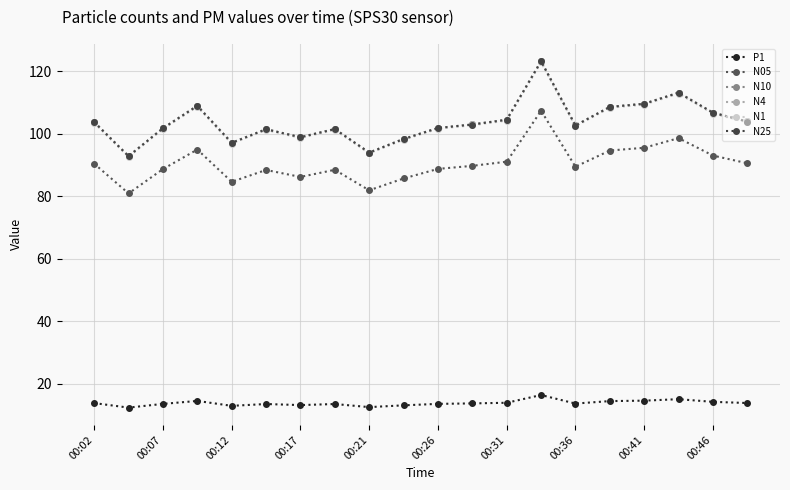

Does the chart have visible grid lines?

Yes